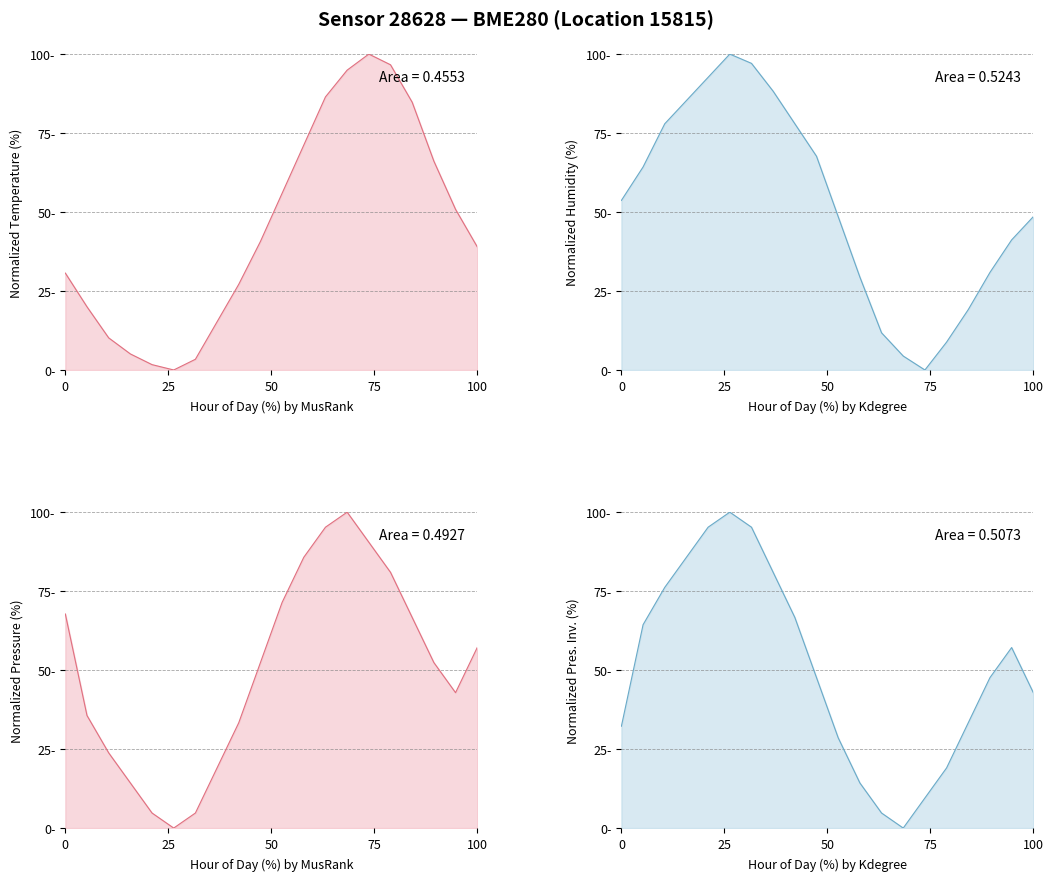

How many values in the Normalized Temperature (%) series exceed 40?

10